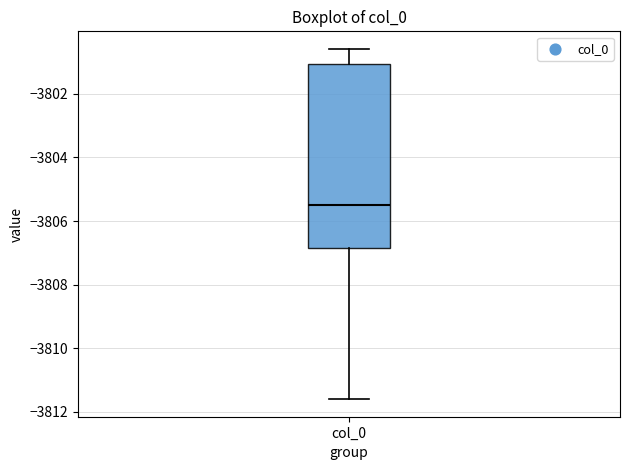

Transcribe this box plot: give where the median line is, the range the box spans, and where the two whiskers end, as read against the y-axis. The values are not printed on the chart, so give them approximately, as read against the axis.

median -3805.4, box -3806.8 to -3801.0, whiskers -3811.6 to -3800.6